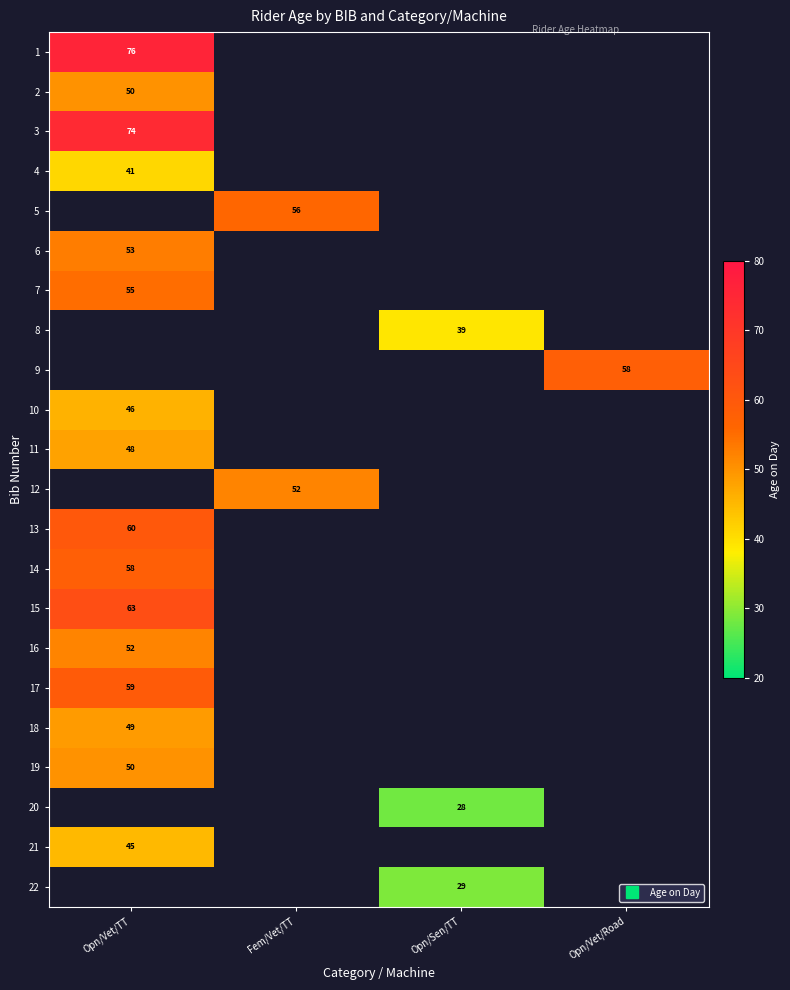

At which label is 3 closest to 74?

Opn/Vet/TT